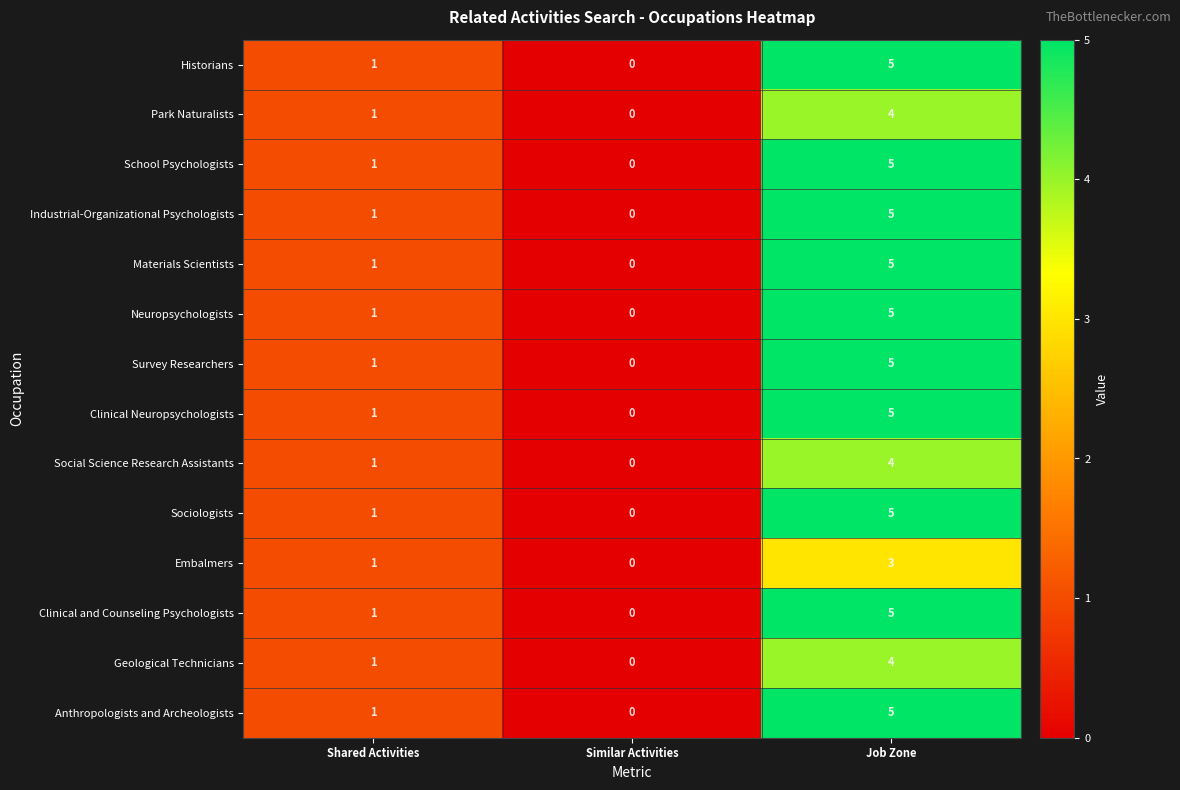

How many series are shown in this chart?

14